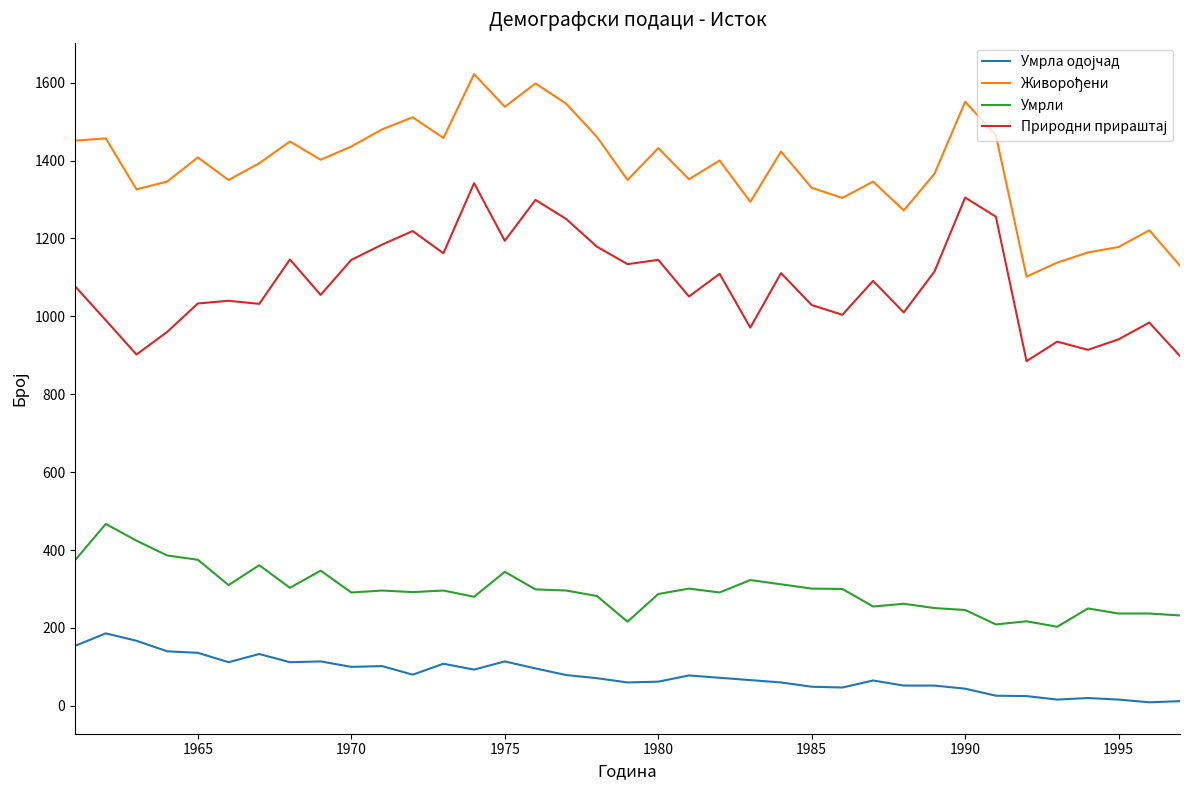

What is the minimum value for Умрли?

203